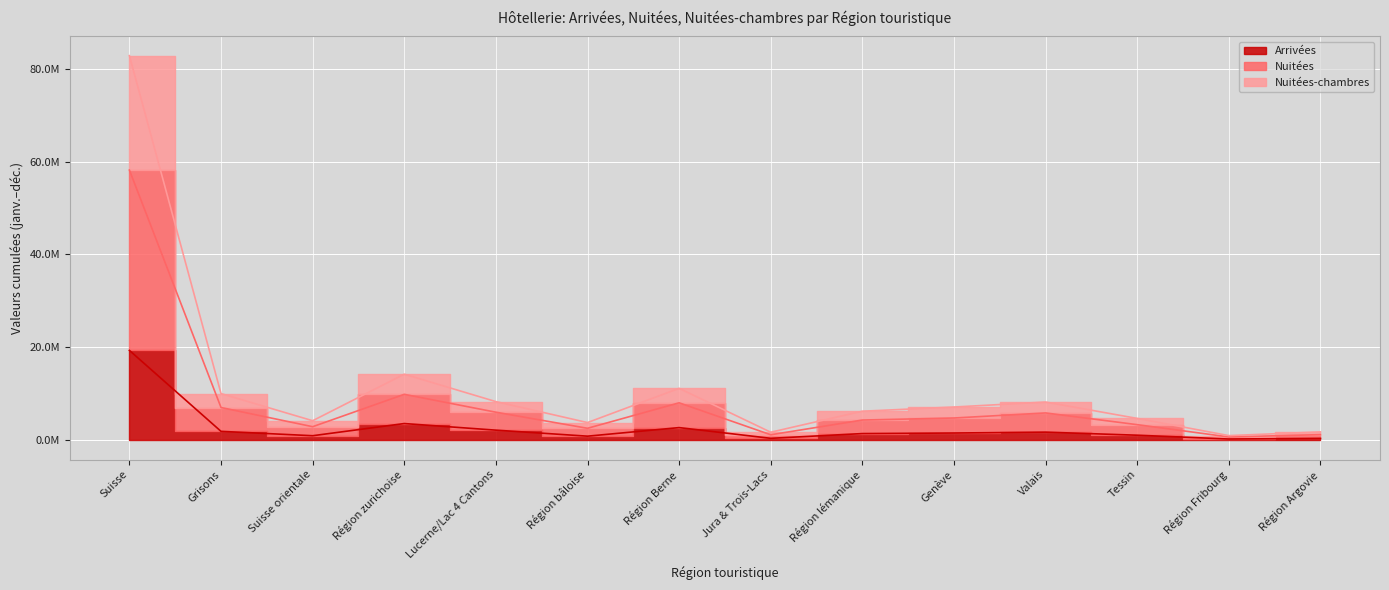

What value does the Nuitées-chambres series have at Région lémanique, to the nearest 100?

6264100